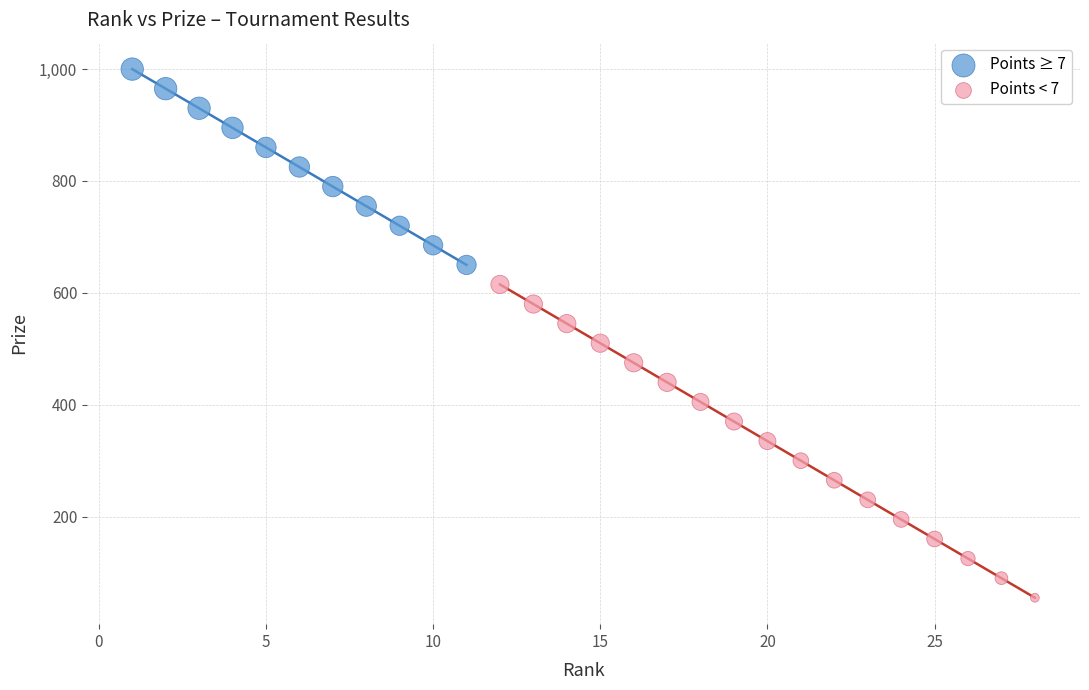

Which series has the largest Y range (max minus min)?

Points < 7